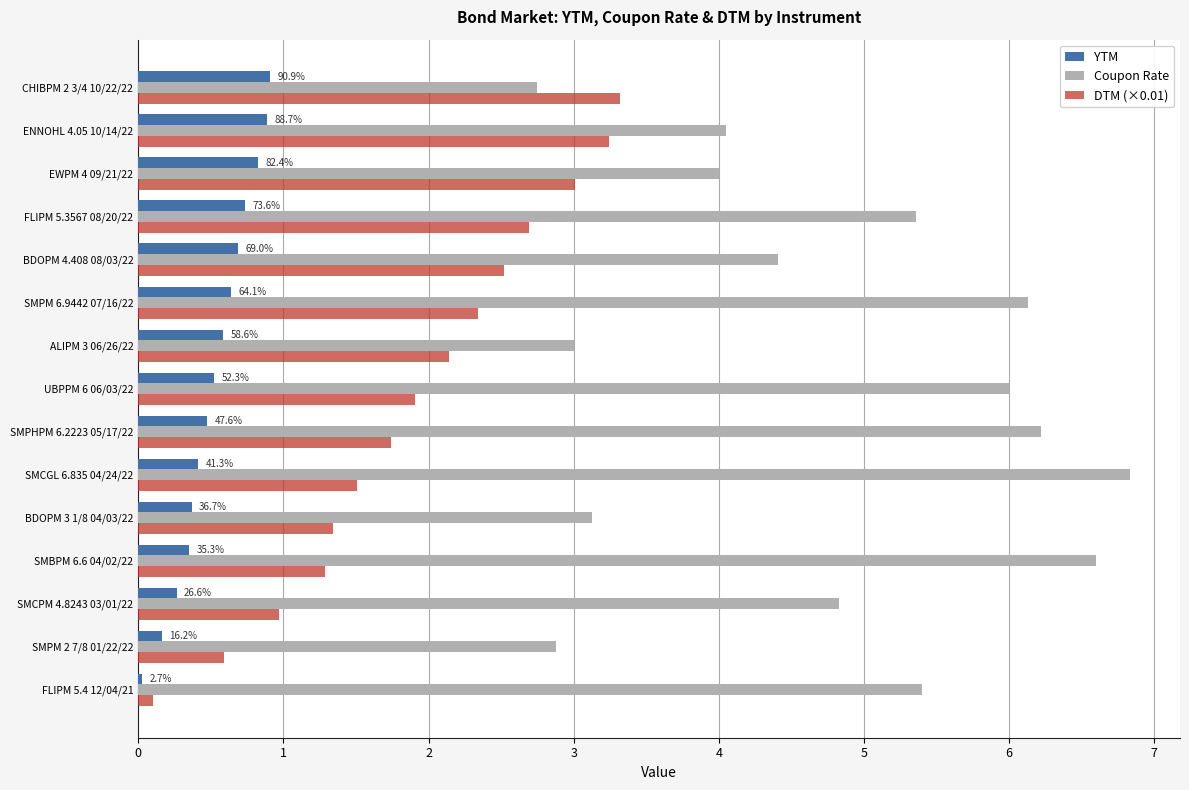

What is the maximum value shown in the chart?

6.8